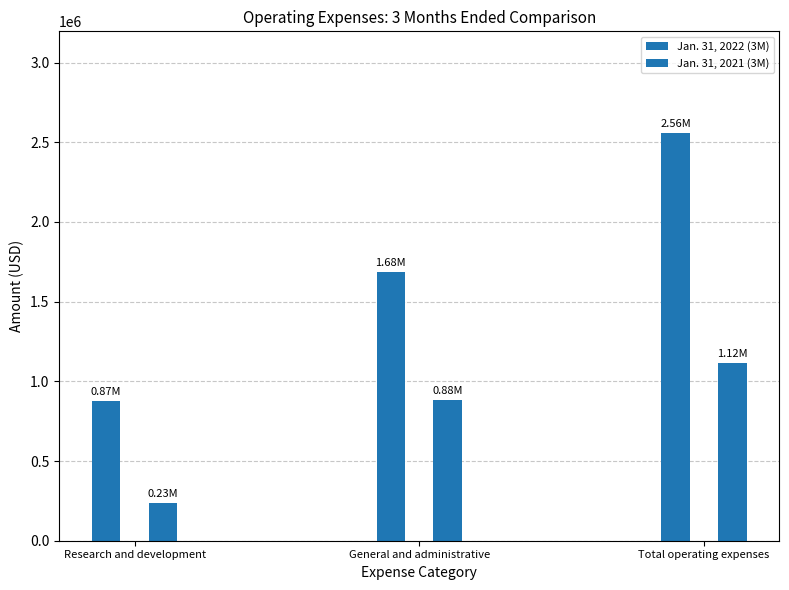

How many data points in Jan. 31, 2022 (3M) are less than 1682913?

1